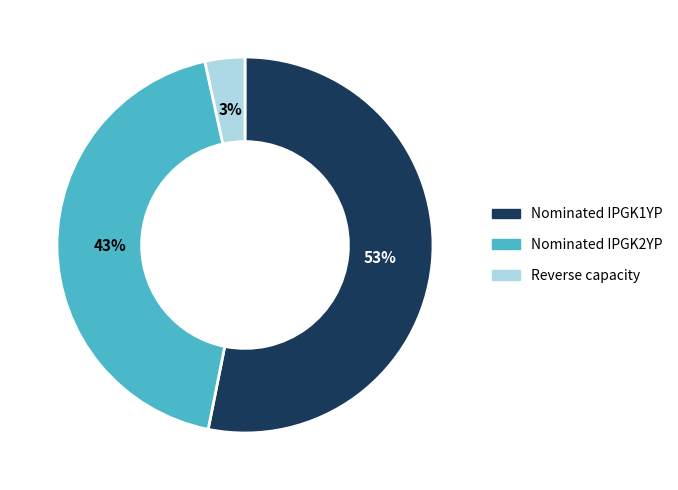

To the nearest percent, what is the average slice percentage?

33%